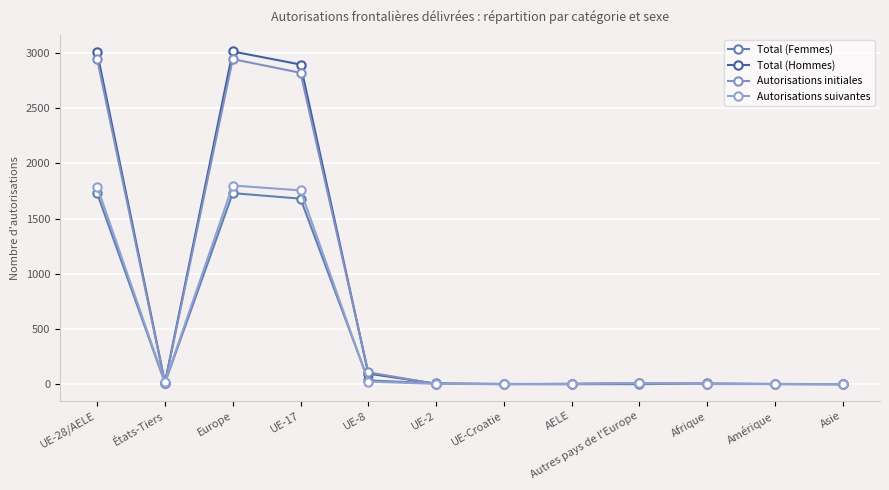

True or false: Total (Hommes) has more than 1 points higher than both neighbors.

True